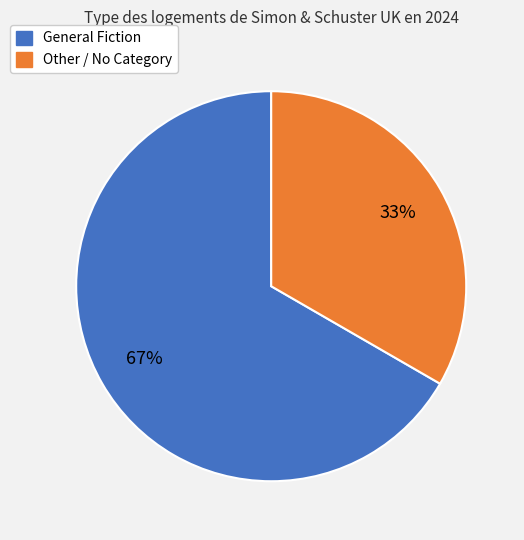

Is there any slice that represents more than half of the pie?

Yes